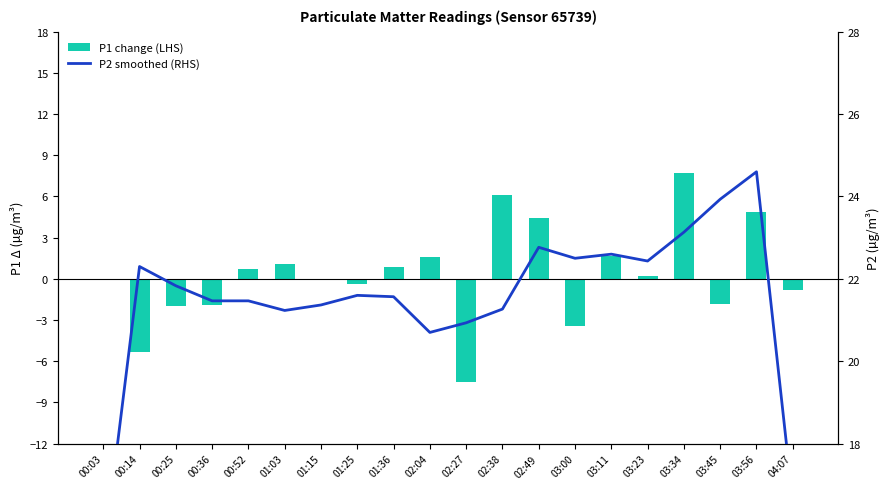

Read the P2 smoothed (RHS) value at 00:14.

22.3